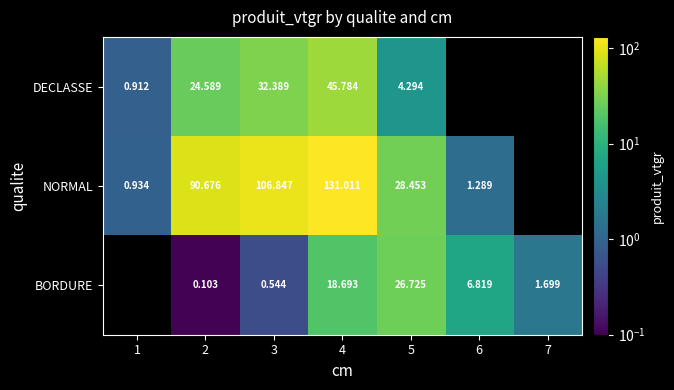

At how many categories does at least one series exceed 3?

5